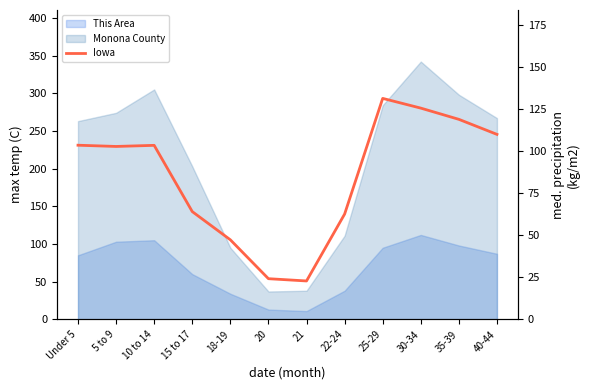

How many points are lower than both their immediate neighbors (excluding endpoints)?

2